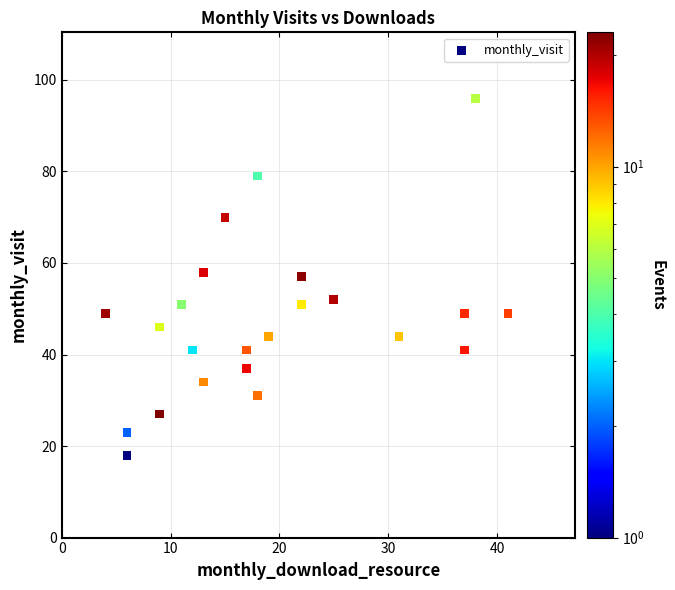

What is the range of Y values (max minus min)?

78